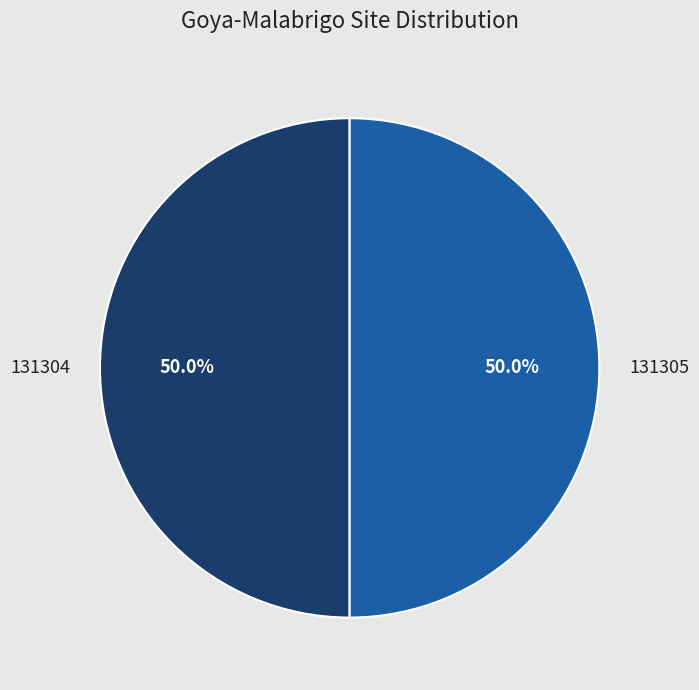

What is the ratio of the value at 131304 to the value at 131305?

1.0